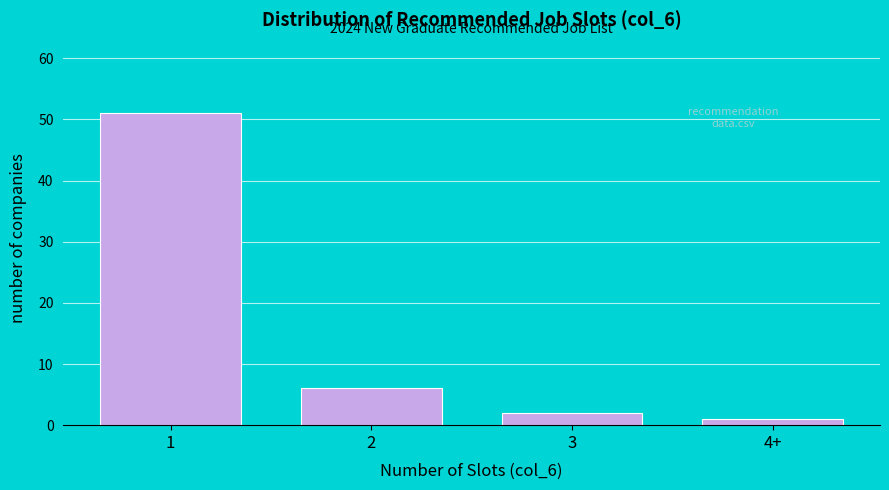

Reading left to right, what are all the values shown in this chart?

1=51	2=6	3=2	4+=1